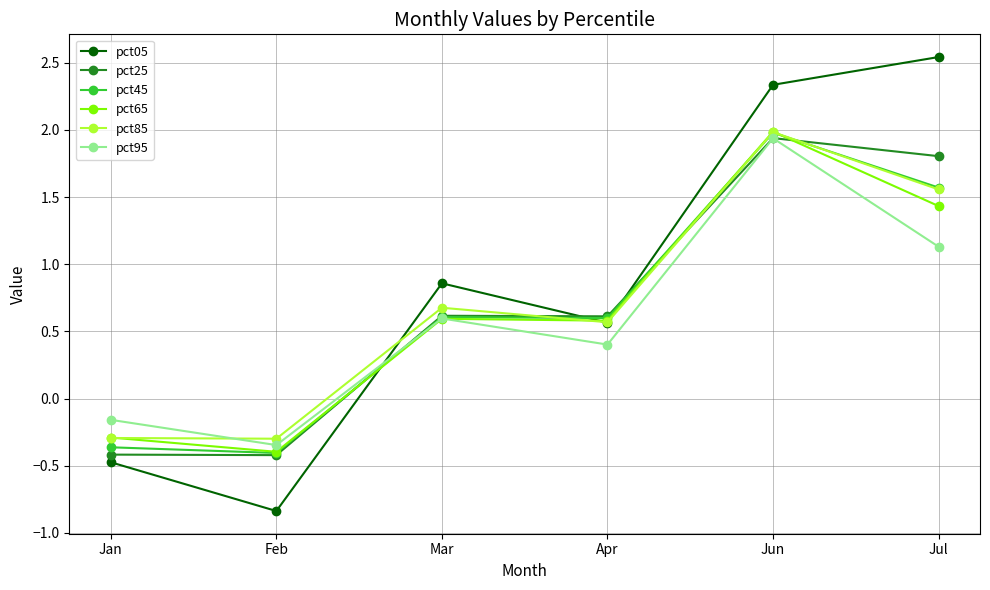

What are all the series names shown in the legend?

pct05, pct25, pct45, pct65, pct85, pct95